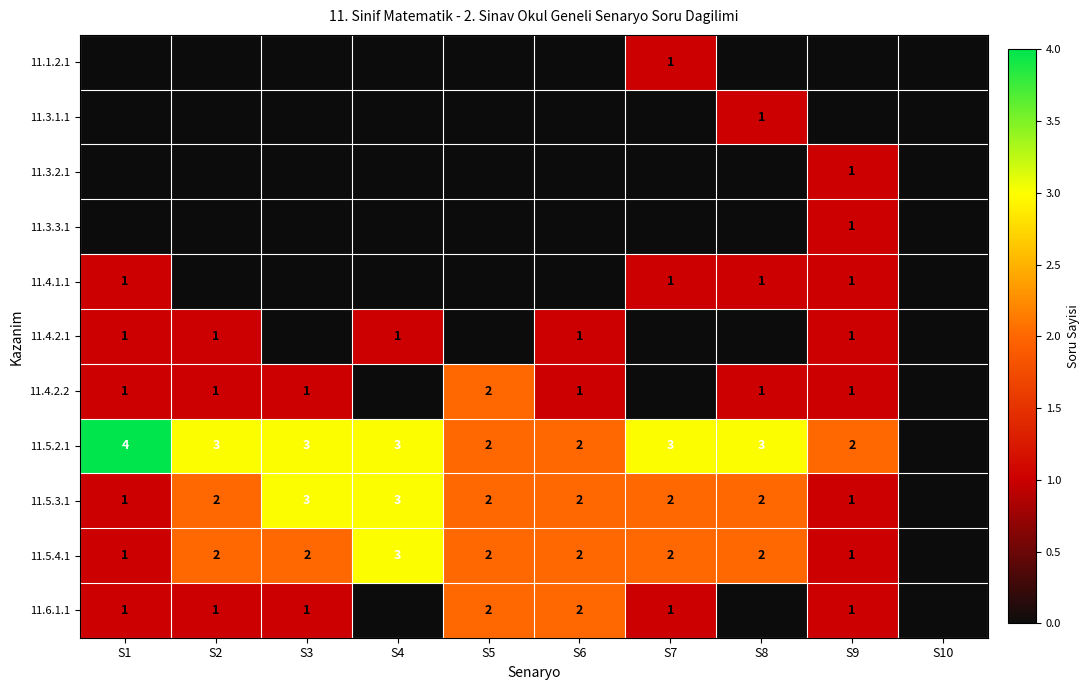

The value of 11.4.2.2 at S2 is 1. True or false?

True